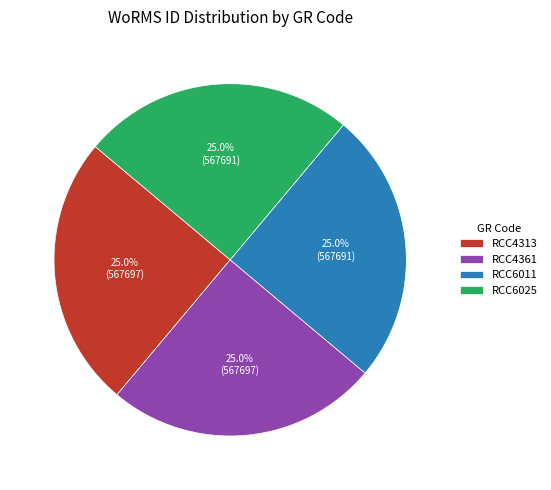

The RCC6025 slice represents 18% of the pie. True or false?

False